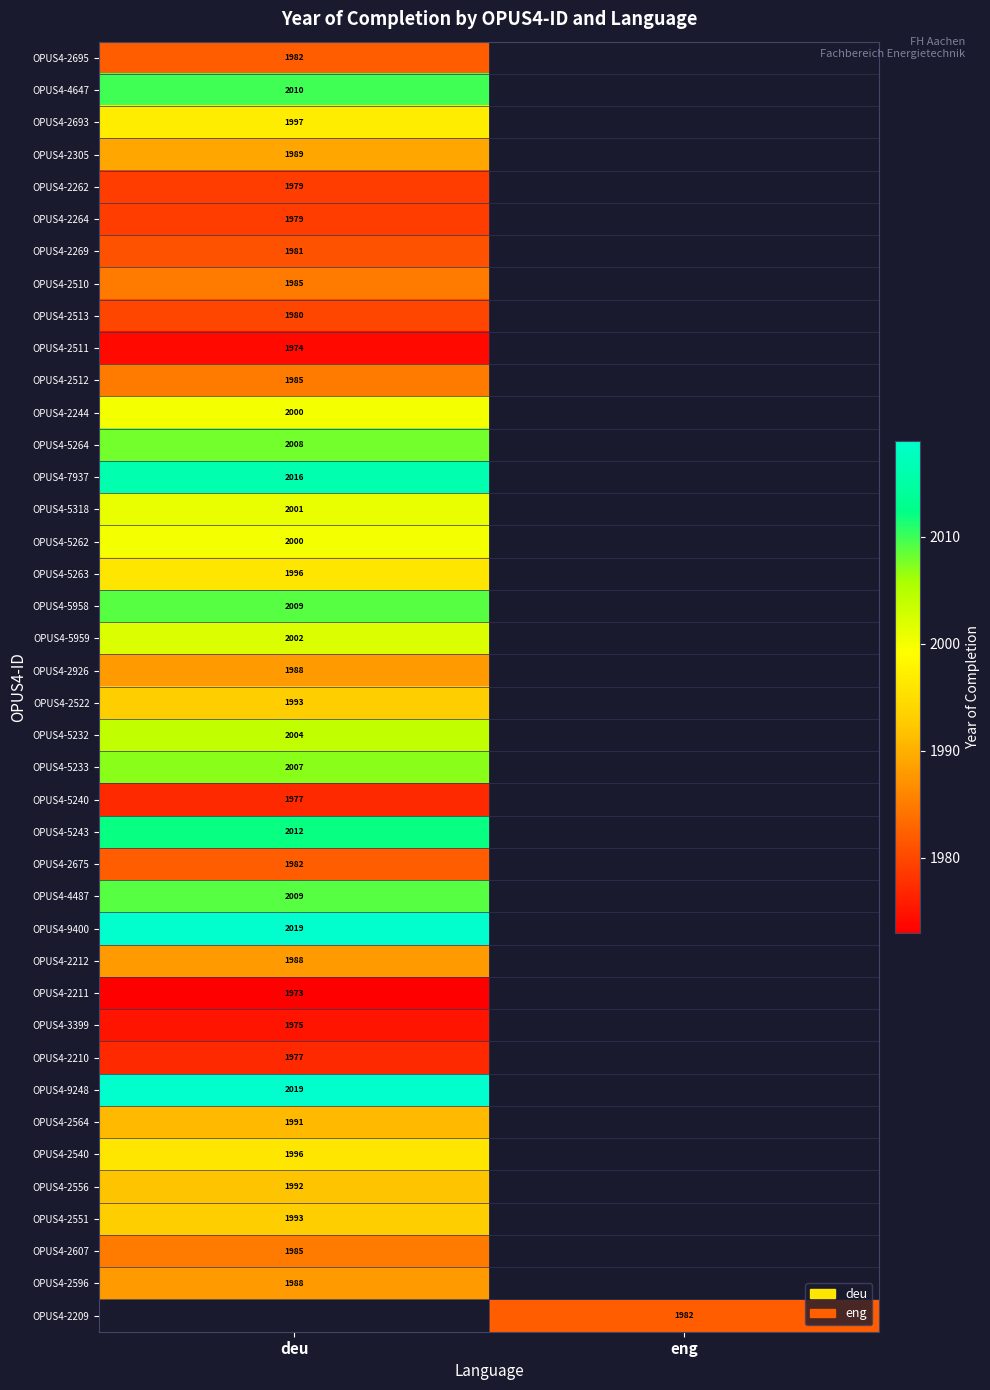

The OPUS4-5263 series shows 2973 at deu. True or false?

False